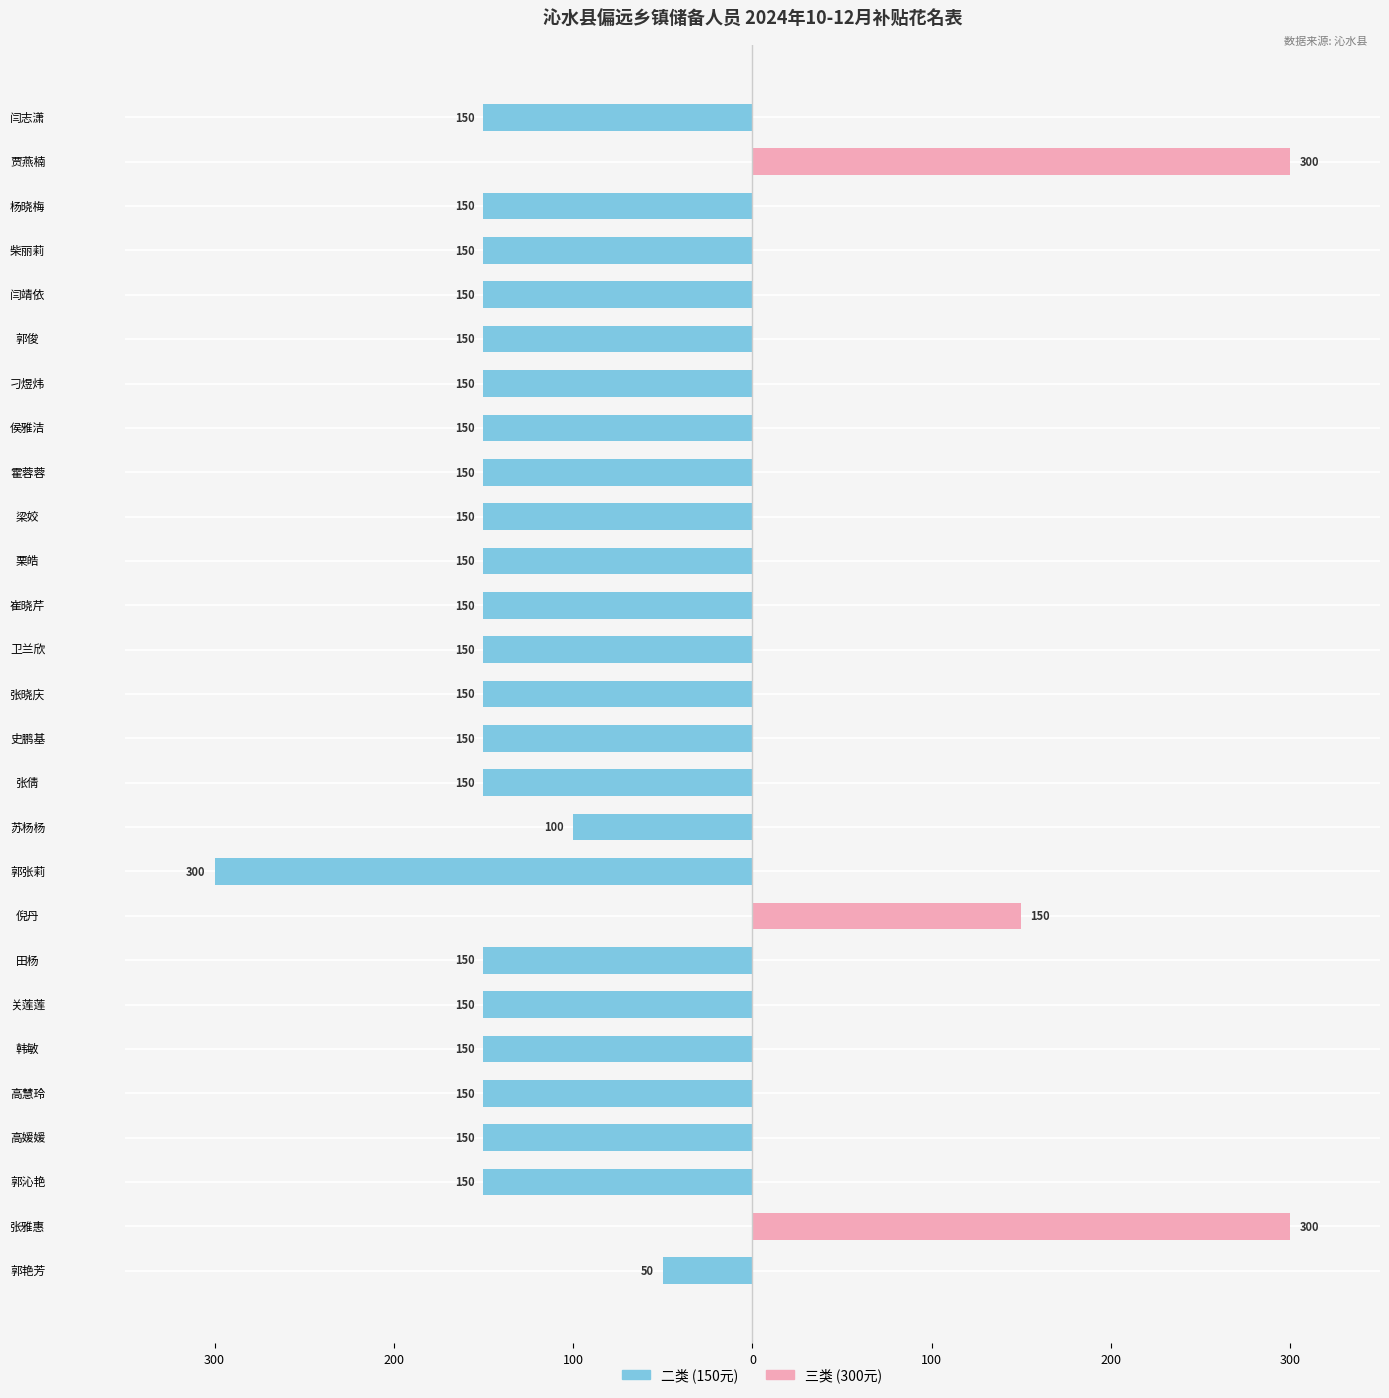

How many data points does each series have?

27